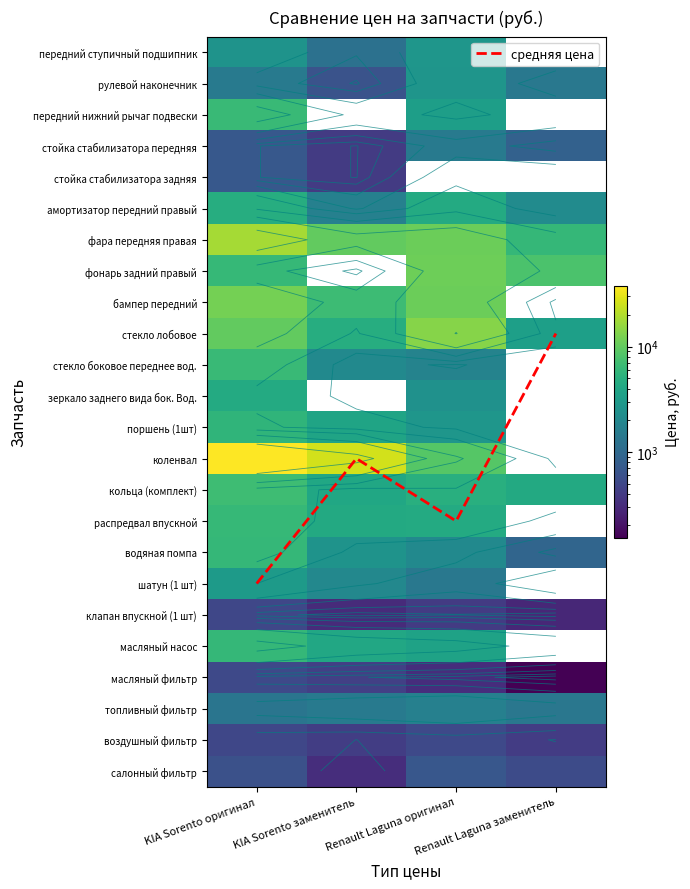

Where is коленвал nearest to the value 23450?

KIA Sorento заменитель